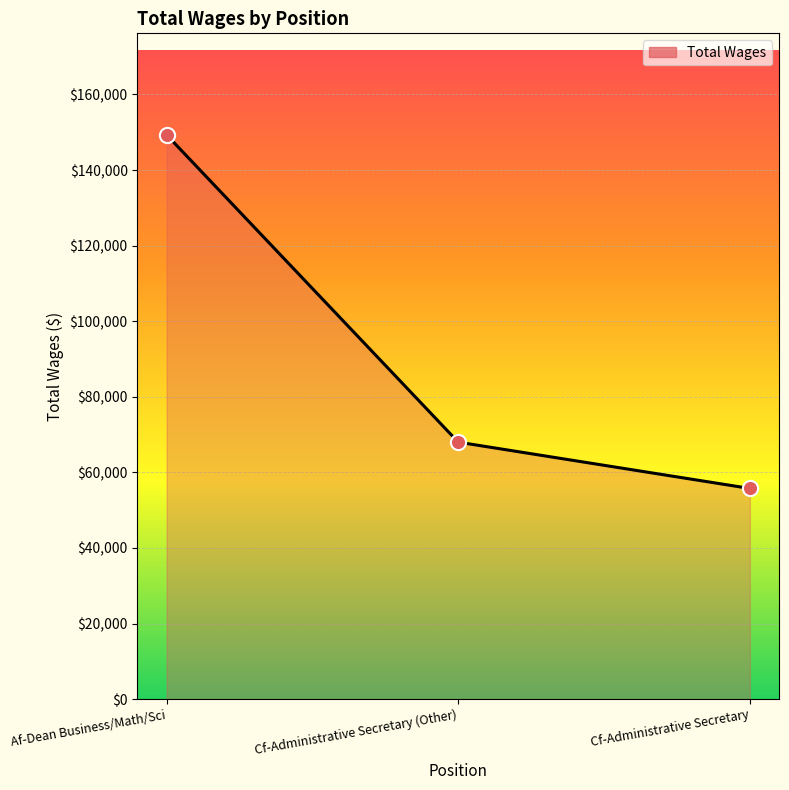

Approximately how many times larger is the value at Af-Dean Business/Math/Sci compared to Cf-Administrative Secretary?

2.7